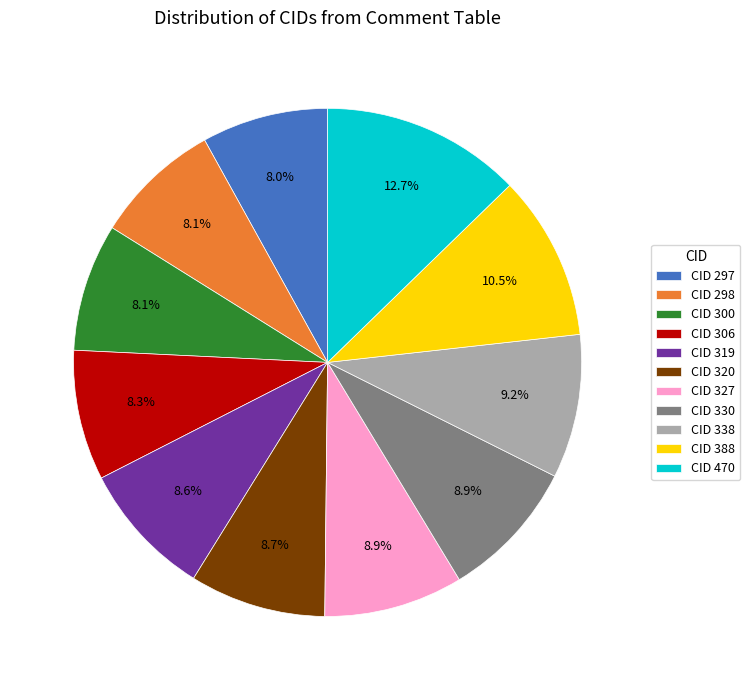

What is the ratio of the value at CID 298 to the value at CID 297?

1.0